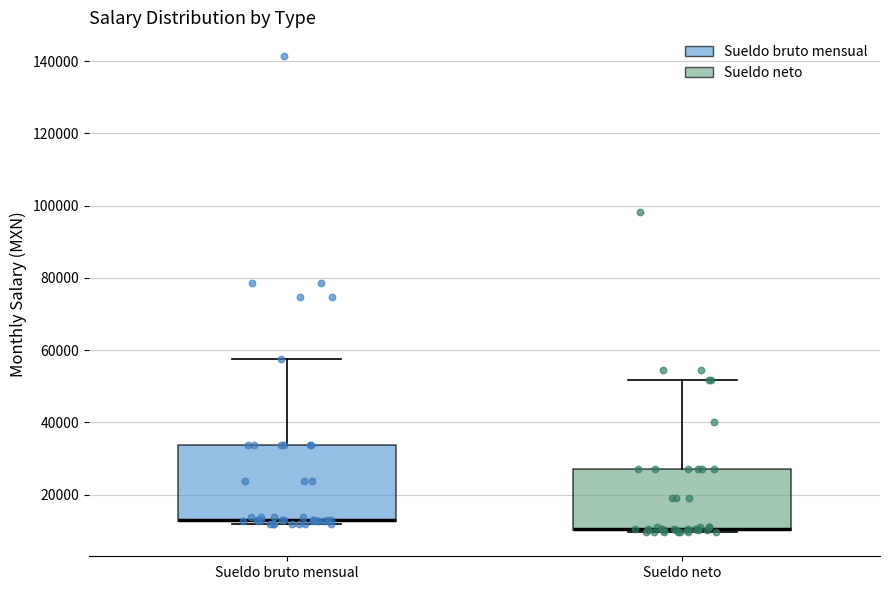

Where does the upper whisker of the box for Sueldo neto end on the y-axis? The values are not printed on the chart, so give them approximately, as read against the axis.

52000